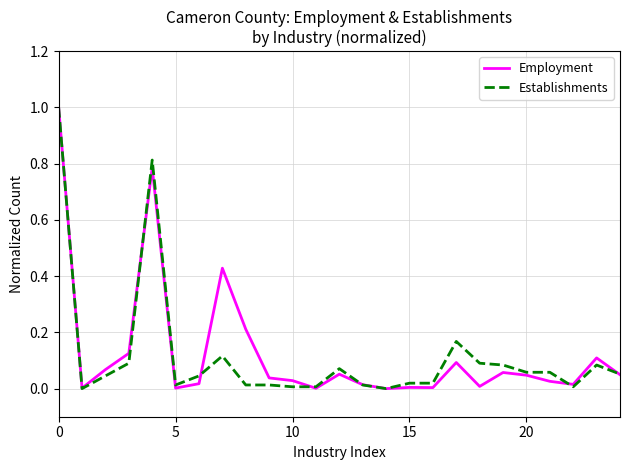

What is the difference between the maximum and minimum values in the Establishments series?

1.0